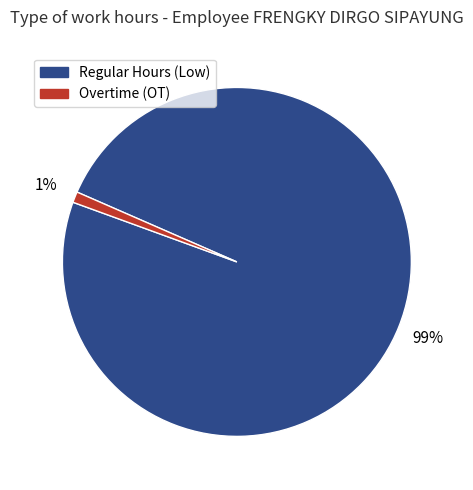

How many slices are in this pie chart?

2